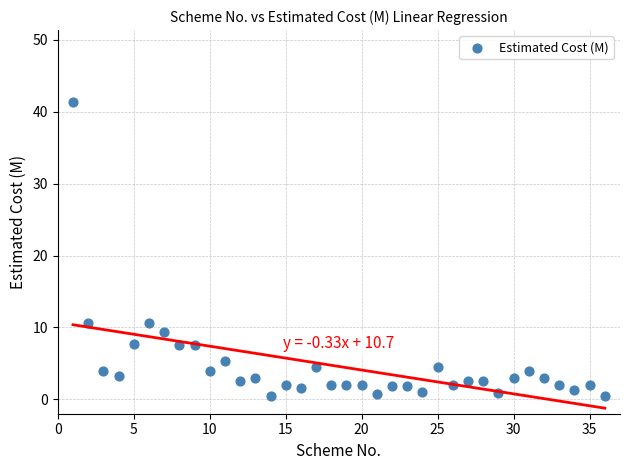

What is the range of Y values (max minus min)?

40.9